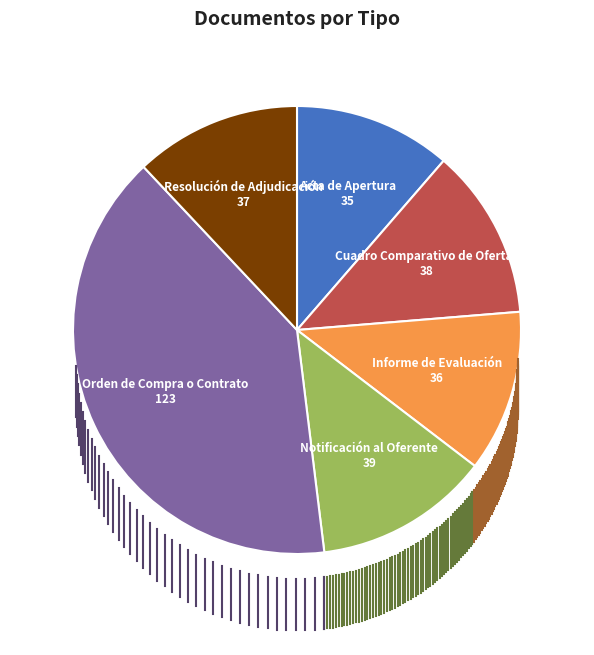

What is the largest slice in the pie chart?

Orden de Compra o Contrato